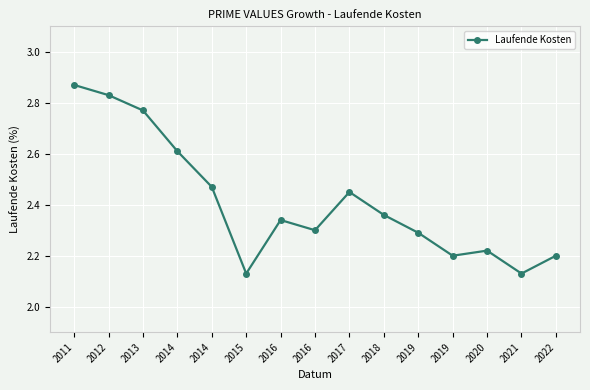

Reading left to right, transcribe all the data shown in this chart.

2011=2.9	2012=2.8	2013=2.8	2014=2.6	2014=2.5	2015=2.1	2016=2.3	2016=2.3	2017=2.5	2018=2.4	2019=2.3	2019=2.2	2020=2.2	2021=2.1	2022=2.2